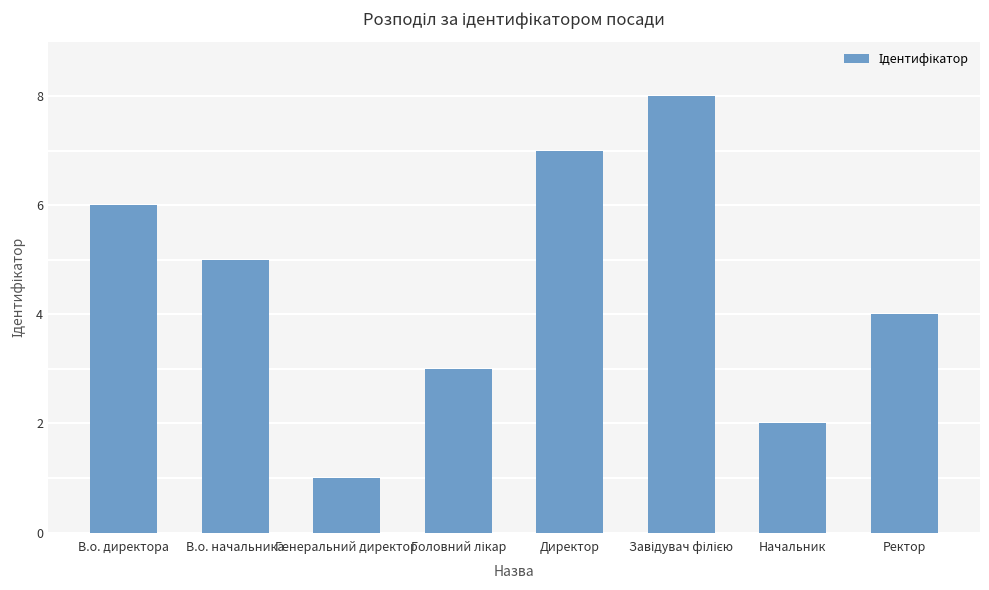

At which label is the value closest to 4?

Ректор